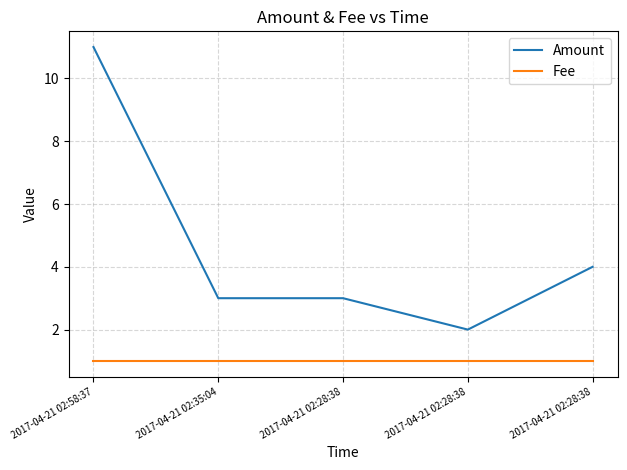

What are all the series names shown in the legend?

Amount, Fee